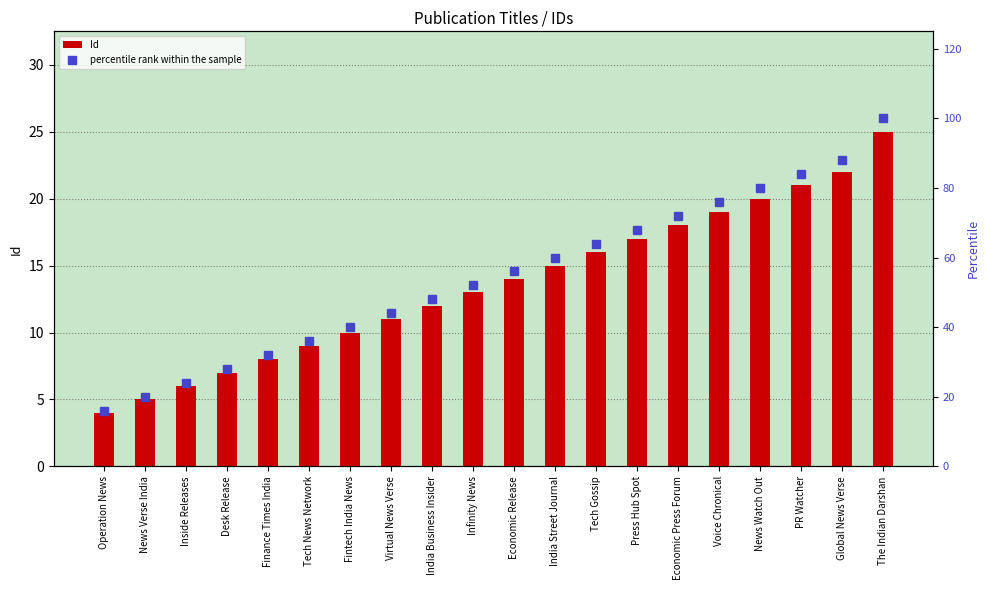

Which series has the largest total across all categories?

percentile rank within the sample